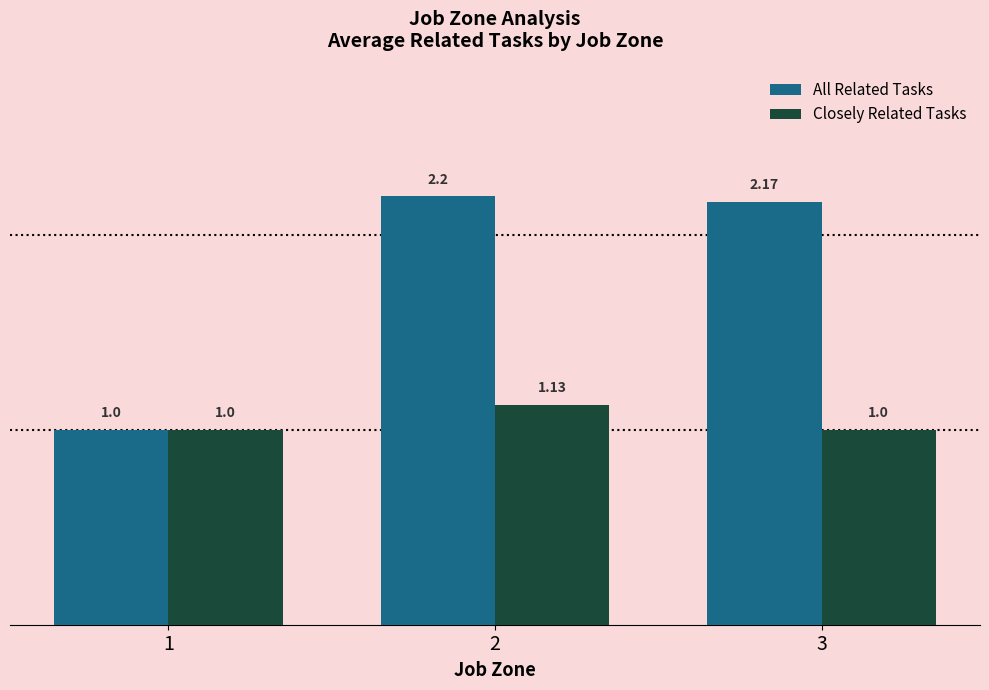

The value of All Related Tasks at 1 is 0.3. True or false?

False